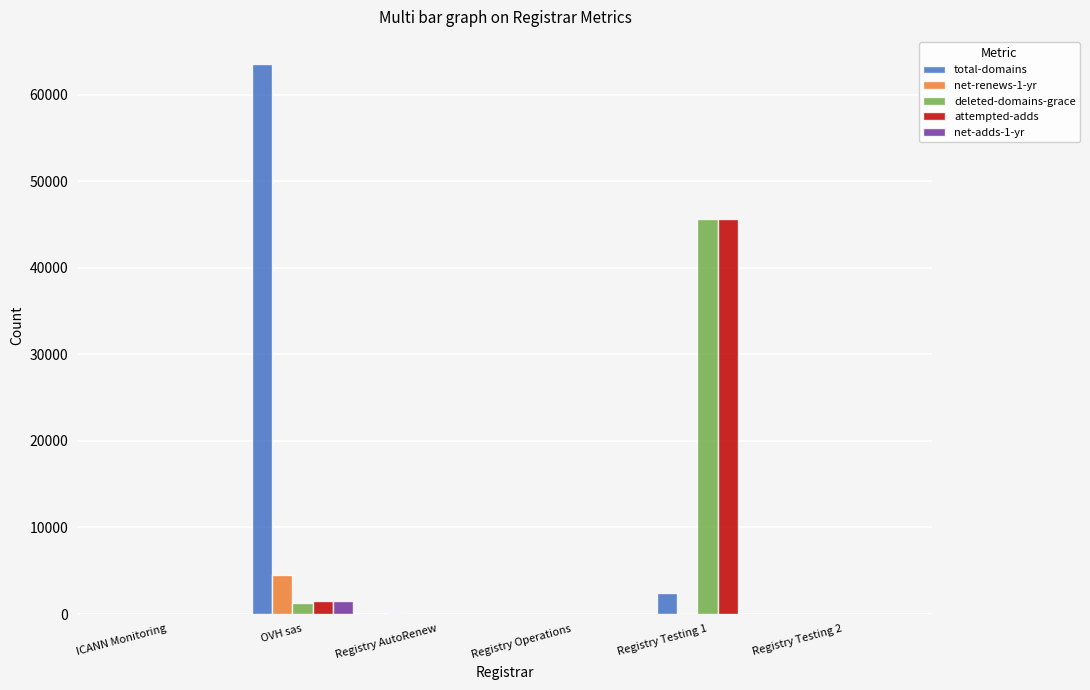

What is the sum of all total-domains values?

66052